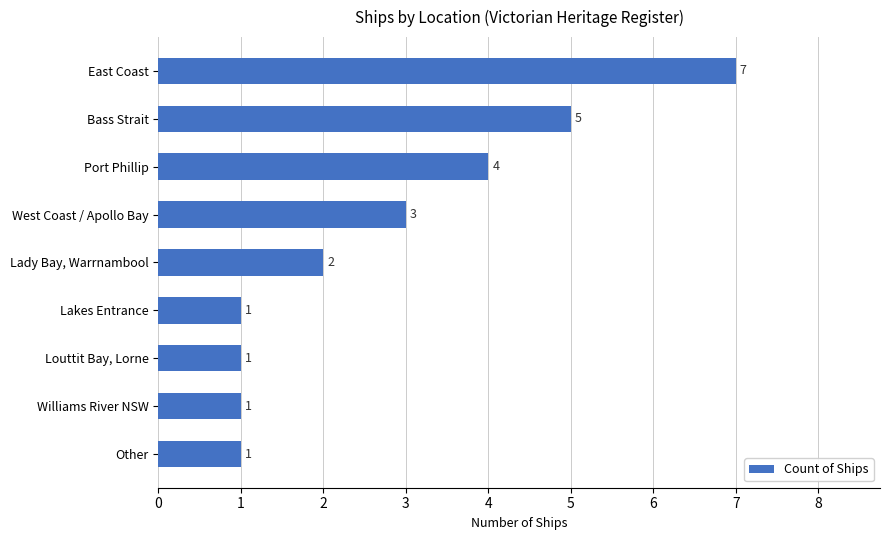

What is the difference between the maximum and minimum values?

6